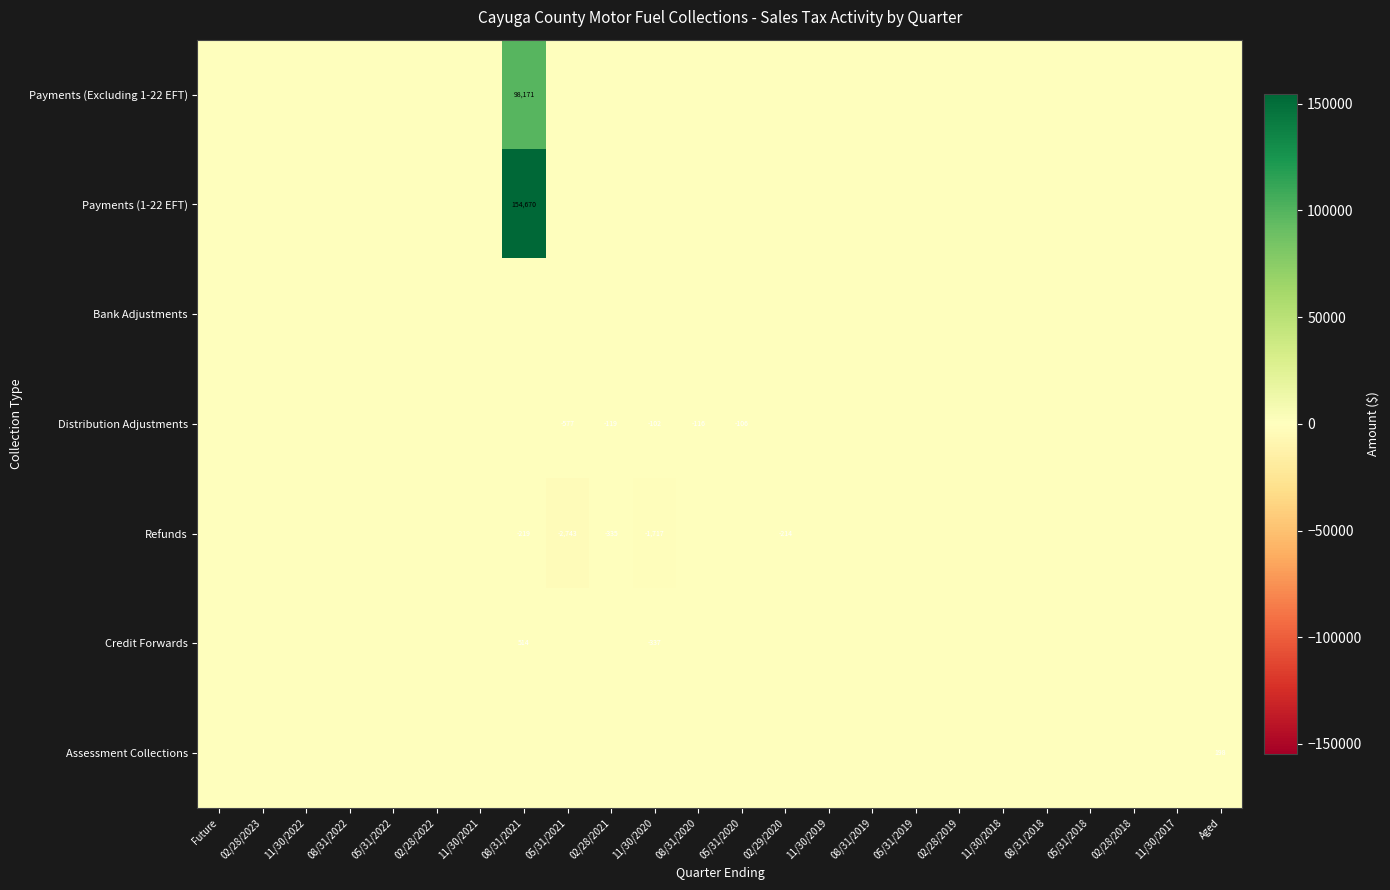

At which category is the sum across all series the highest?

08/31/2021